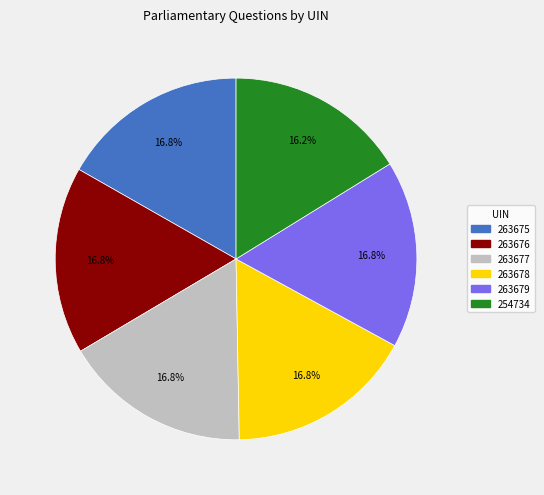

Does any single category account for the majority?

No